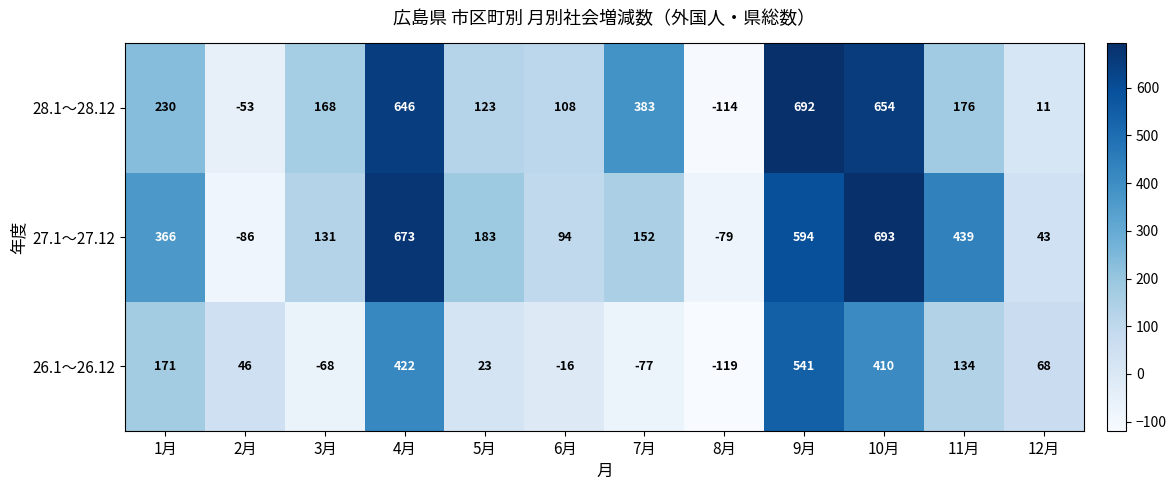

Rank the series at 12月 from lowest to highest value.

28.1～28.12, 27.1～27.12, 26.1～26.12